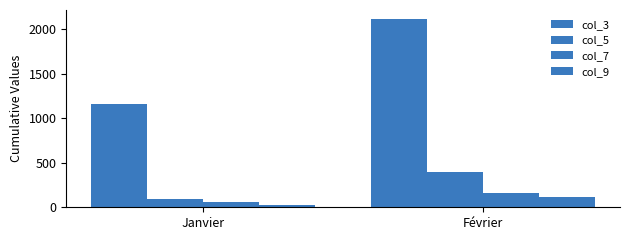

How many groups of bars are there?

2